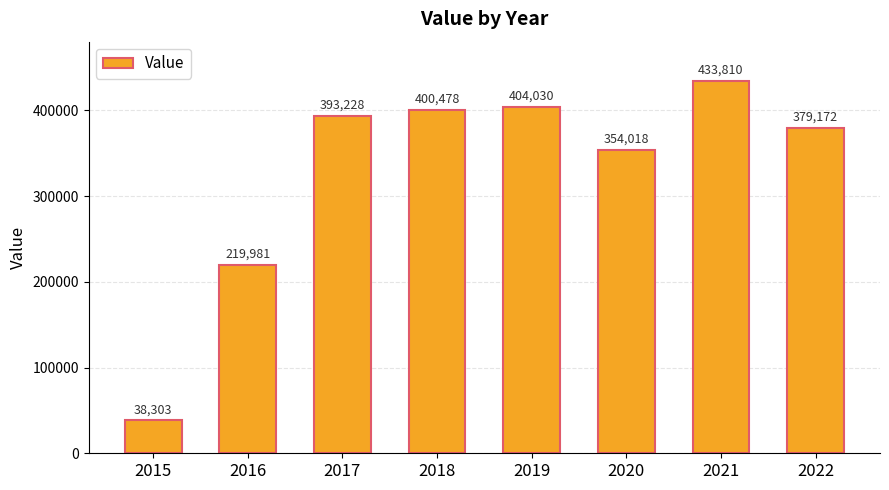

What is the change in value from 2020 to 2021?

+79792